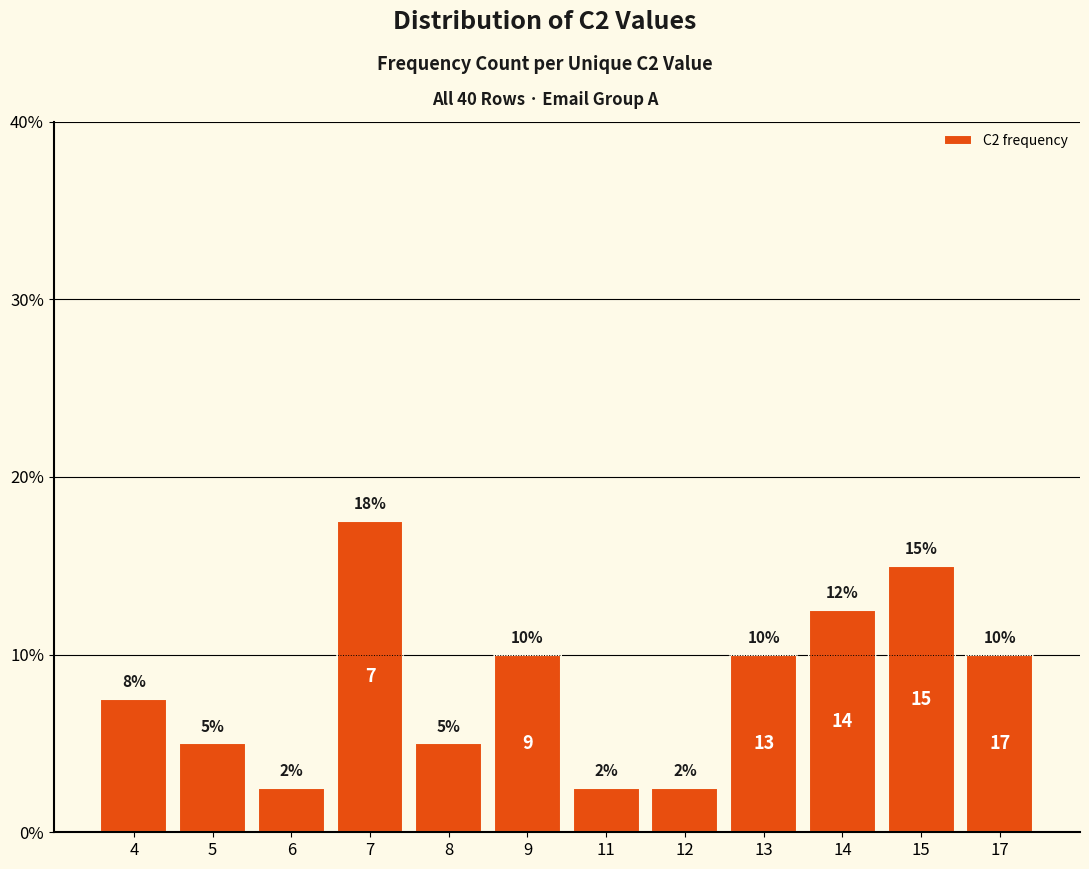

Are the bars horizontal?

No